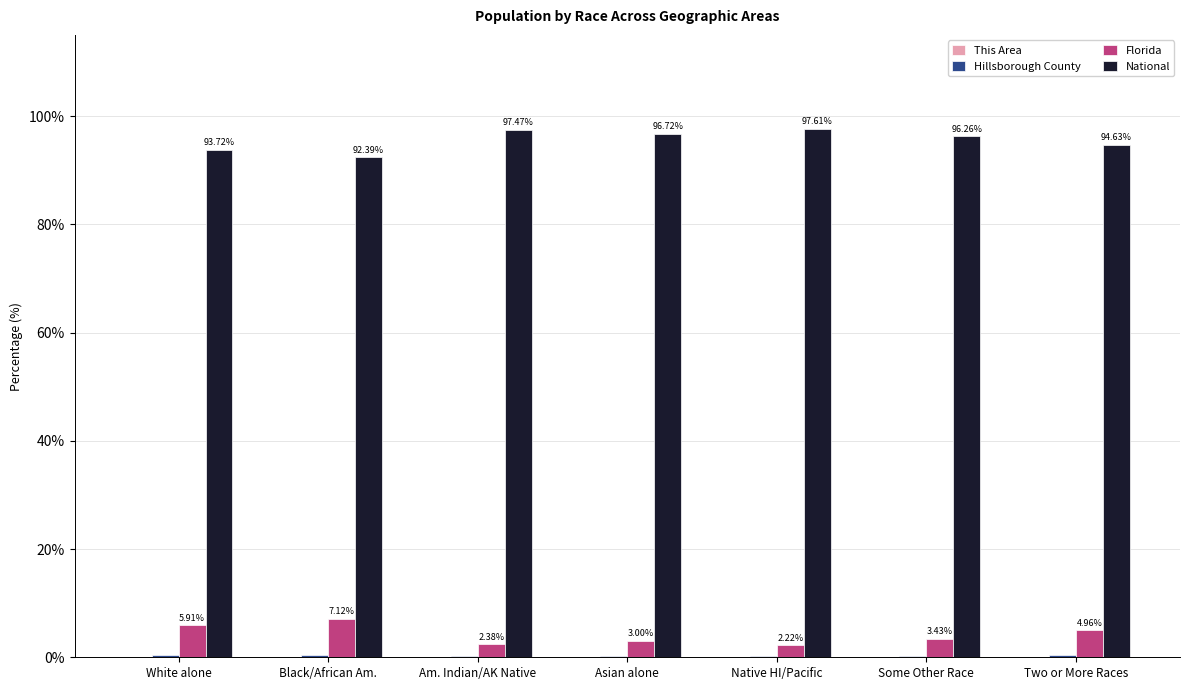

How many groups of bars are there?

7